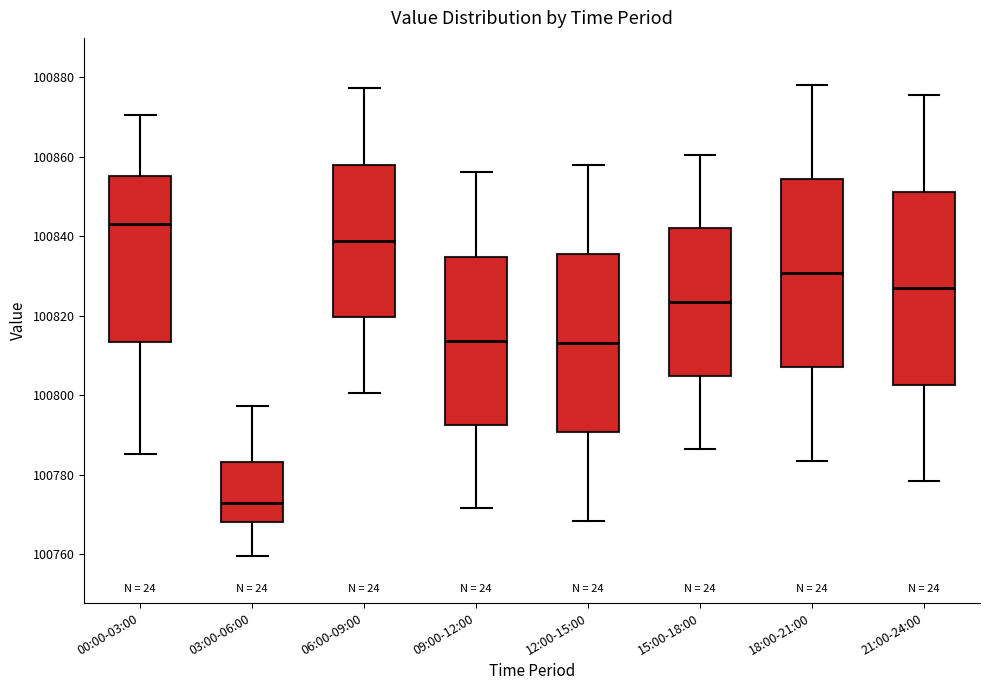

Reading left to right, transcribe this box plot: for each box, give where its median line is, the range the box spans, and where its two whiskers end, as read against the y-axis. The values are not printed on the chart, so give them approximately, as read against the axis.

00:00-03:00: median 100844, box 100814 to 100856, whiskers 100786 to 100870
03:00-06:00: median 100772, box 100768 to 100784, whiskers 100760 to 100798
06:00-09:00: median 100838, box 100820 to 100858, whiskers 100800 to 100878
09:00-12:00: median 100814, box 100792 to 100834, whiskers 100772 to 100856
12:00-15:00: median 100814, box 100790 to 100836, whiskers 100768 to 100858
15:00-18:00: median 100824, box 100804 to 100842, whiskers 100786 to 100860
18:00-21:00: median 100830, box 100808 to 100854, whiskers 100784 to 100878
21:00-24:00: median 100826, box 100802 to 100852, whiskers 100778 to 100876